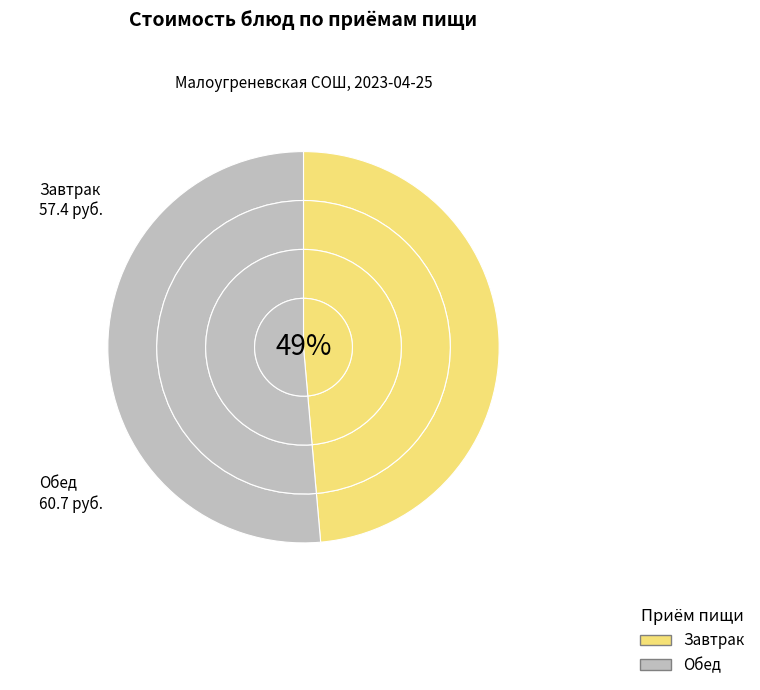

Is it true that Завтрак 2 (фрукты) is 3% of the pie?

False